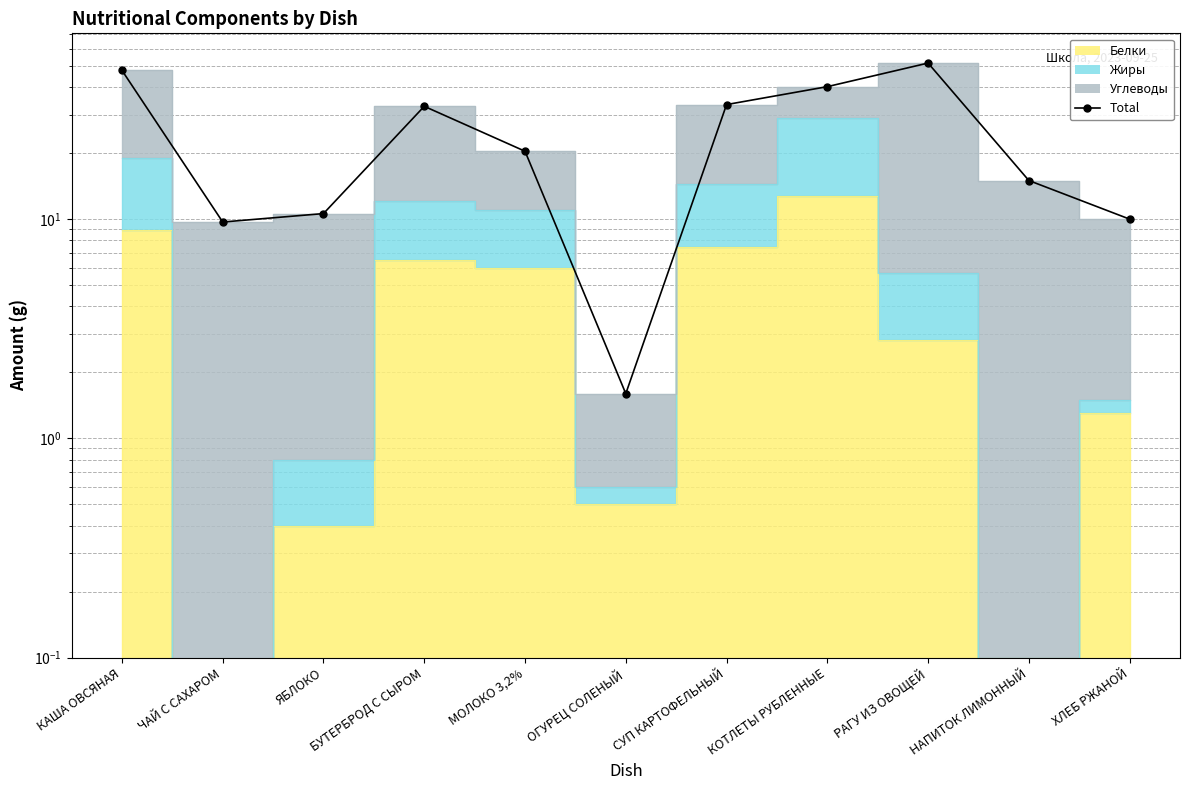

How many lines are shown in the chart?

1